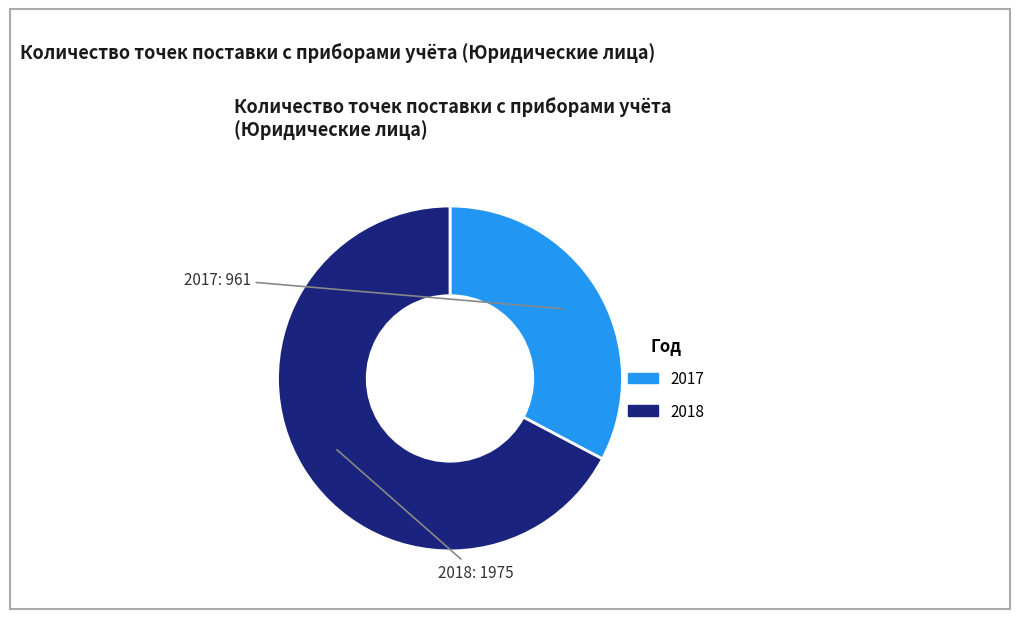

How many slices are in this pie chart?

2